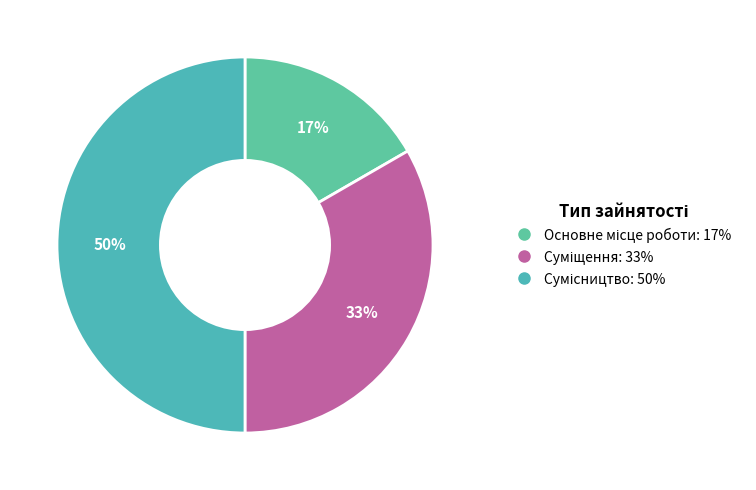

Is it true that Суміщення is 42% of the pie?

False